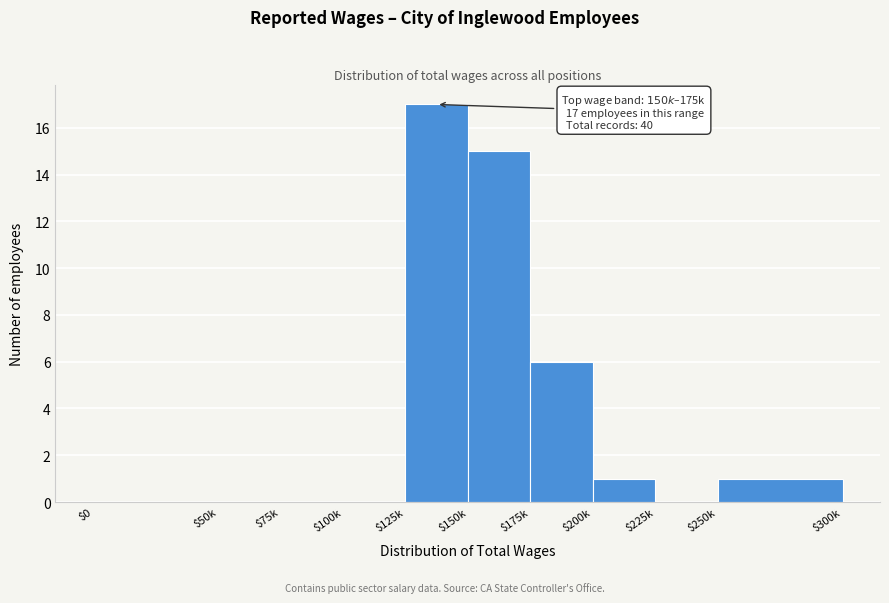

The value at $100k is 10. True or false?

False